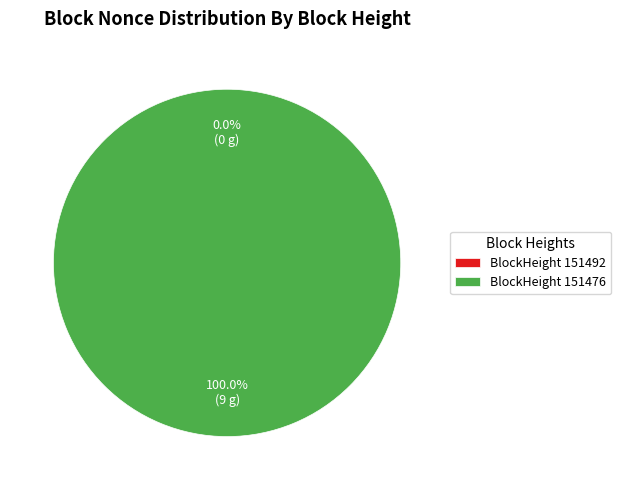

The 151476 slice represents 100% of the pie. True or false?

True